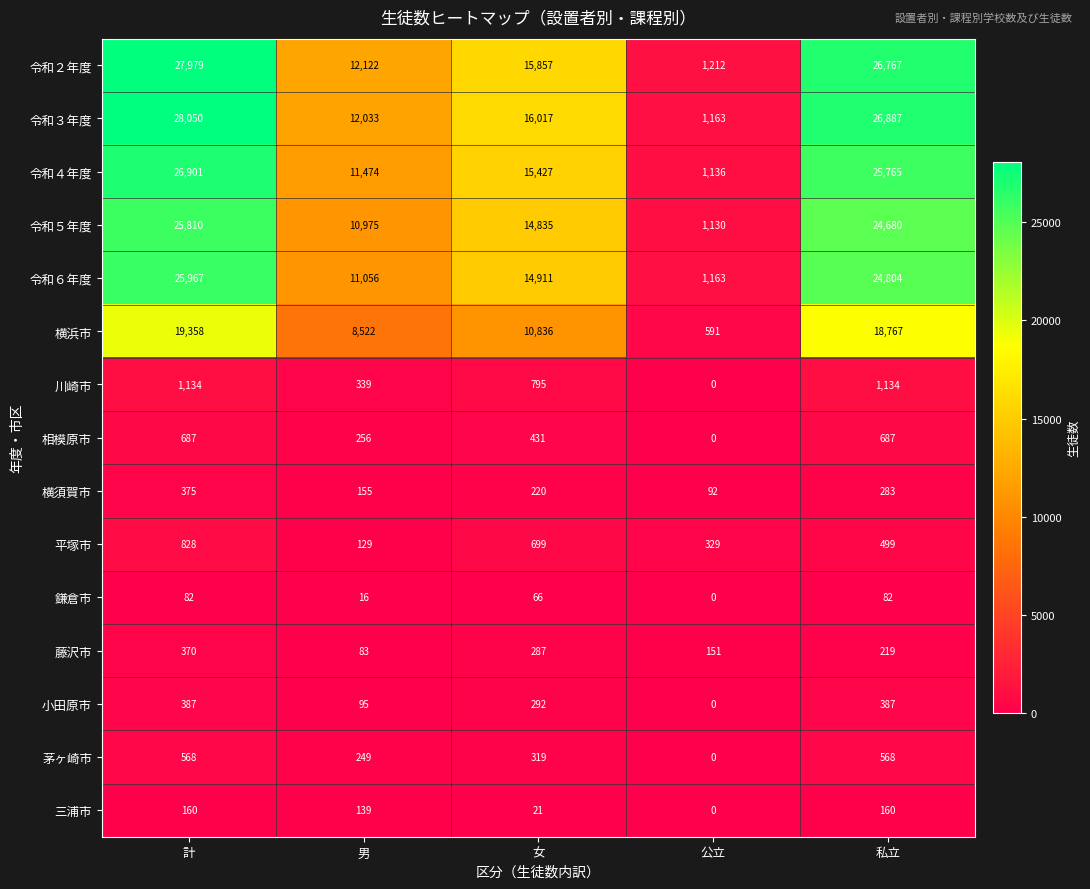

How many values in the 横浜市 series are below 10836?

2